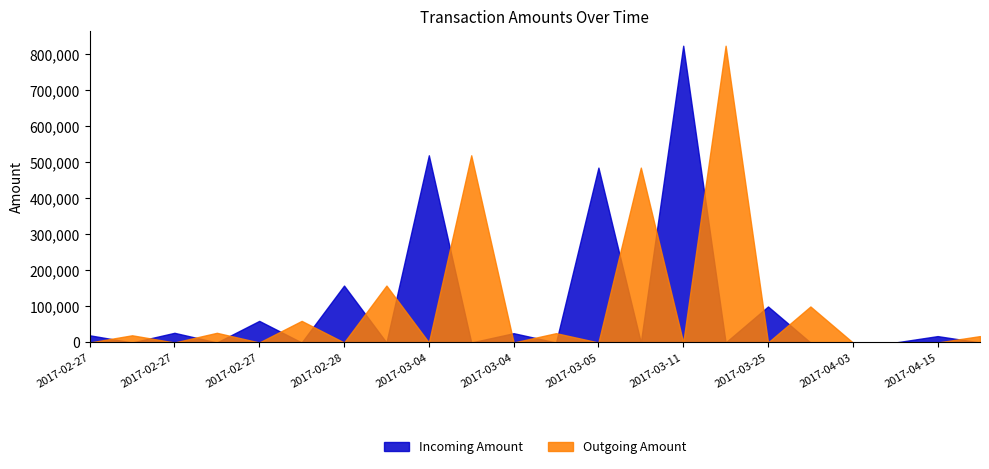

Is it true that Outgoing Amount equals 0.0 at 2017-02-27 06:36?

True